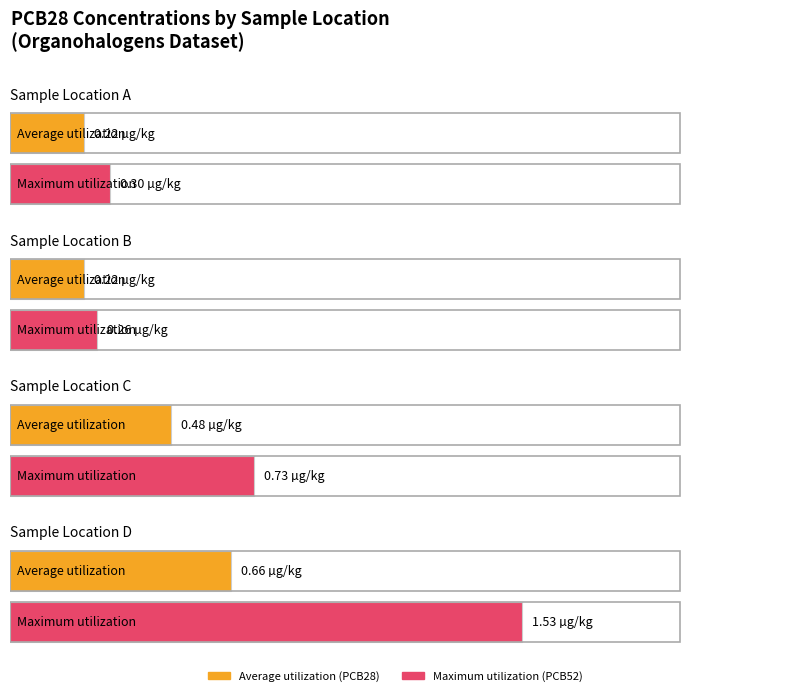

How many groups of bars are there?

4